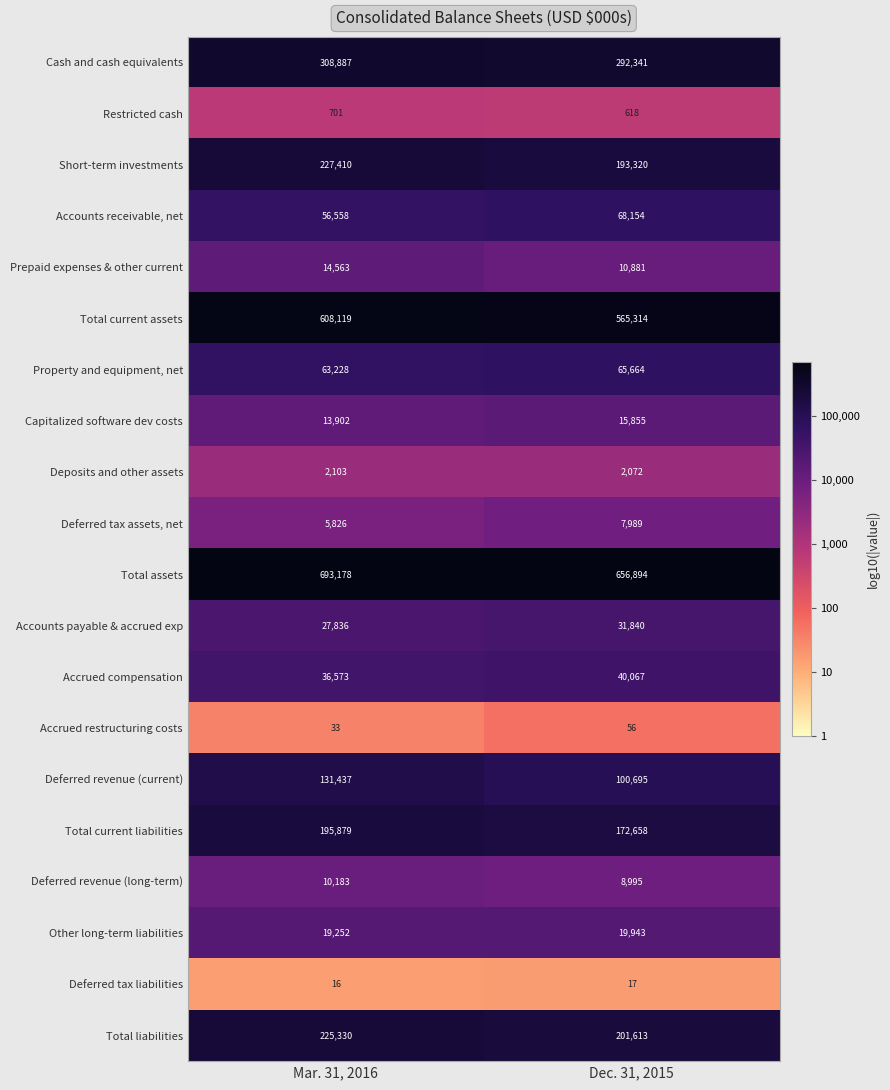

True or false: Deferred revenue (long-term) has a value of 5295 at Dec. 31, 2015.

False